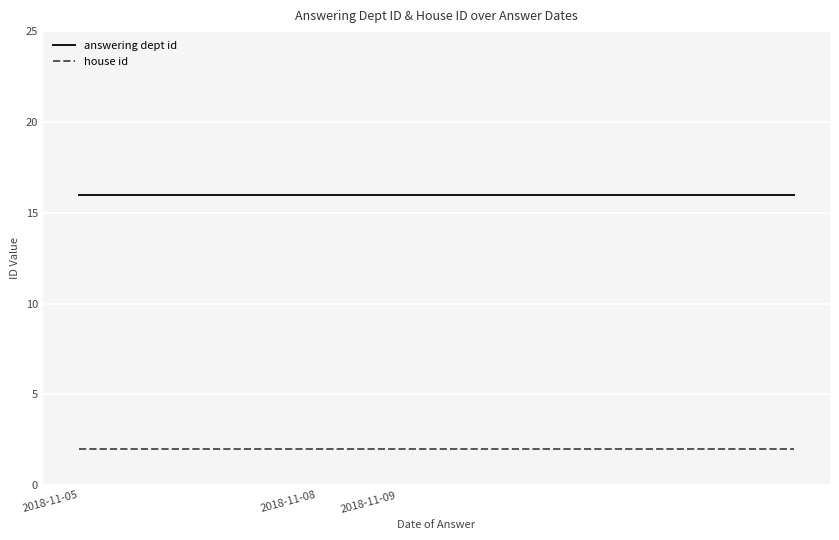

Which series has the largest total across all categories?

answering dept id